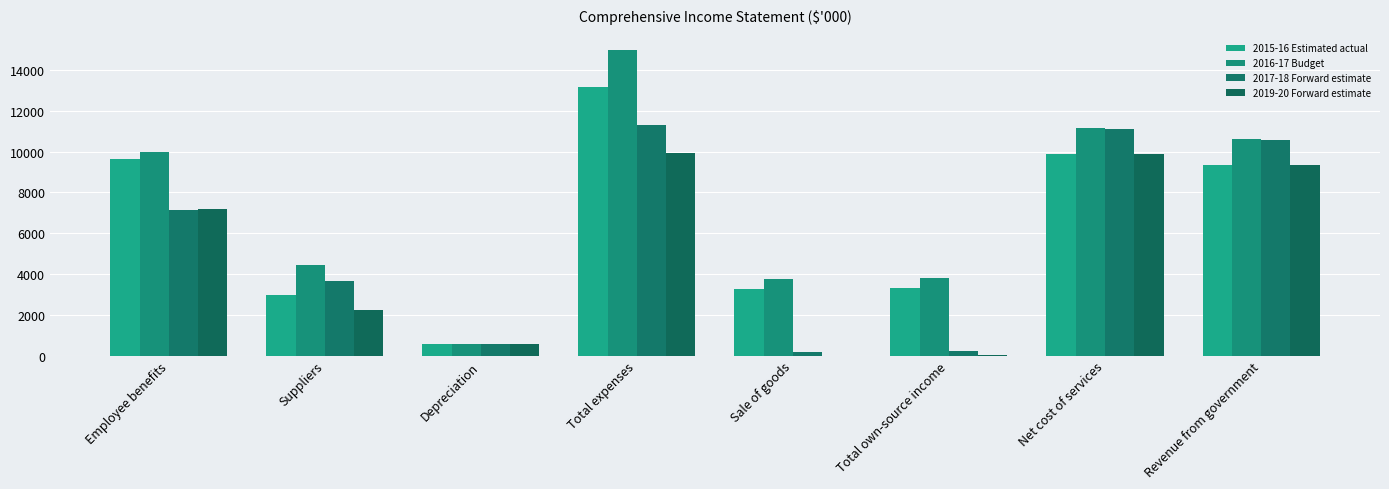

What is the sum of the 2019-20 Forward estimate values at Net cost of services and Total own-source income?

9940